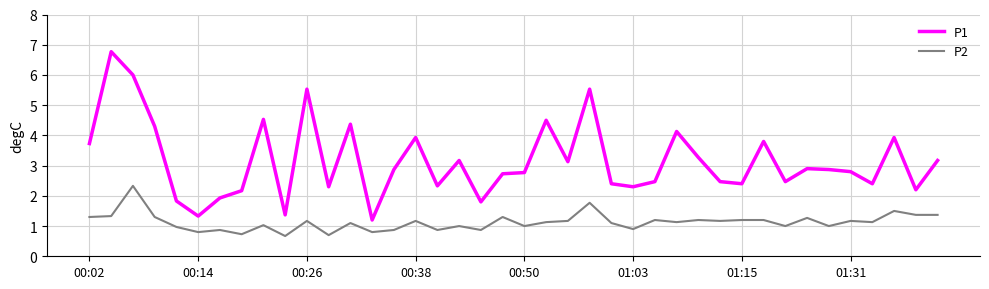

What is the greatest value displayed?

6.8